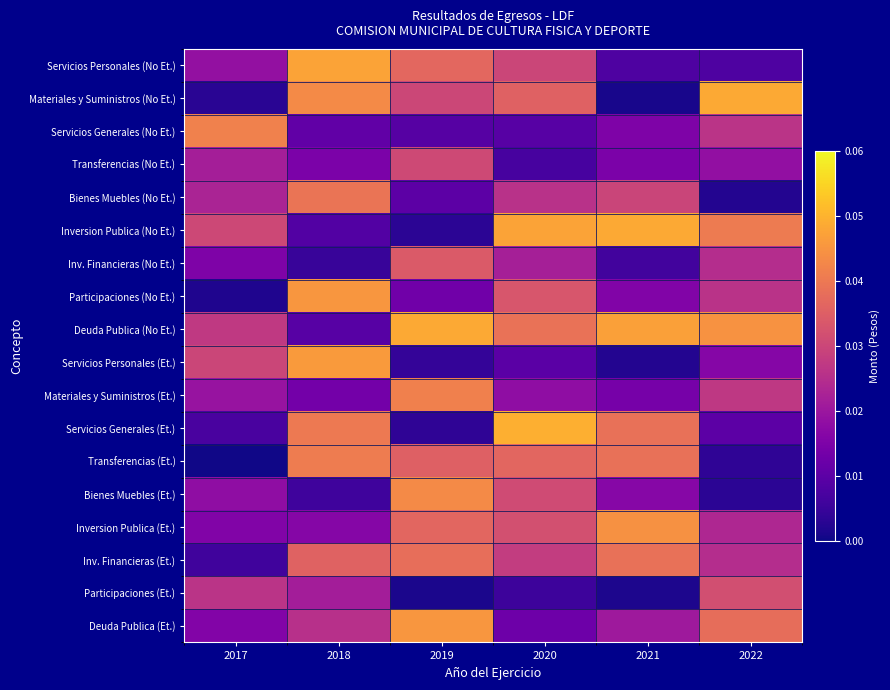

Rank the series by their maximum value, from lowest to highest.

Transferencias (No Et.), Participaciones (Et.), Inv. Financieras (No Et.), Inv. Financieras (Et.), Bienes Muebles (No Et.), Transferencias (Et.), Materiales y Suministros (Et.), Servicios Generales (No Et.), Bienes Muebles (Et.), Inversion Publica (Et.), Deuda Publica (Et.), Participaciones (No Et.), Servicios Personales (Et.), Servicios Personales (No Et.), Inversion Publica (No Et.), Deuda Publica (No Et.), Materiales y Suministros (No Et.), Servicios Generales (Et.)